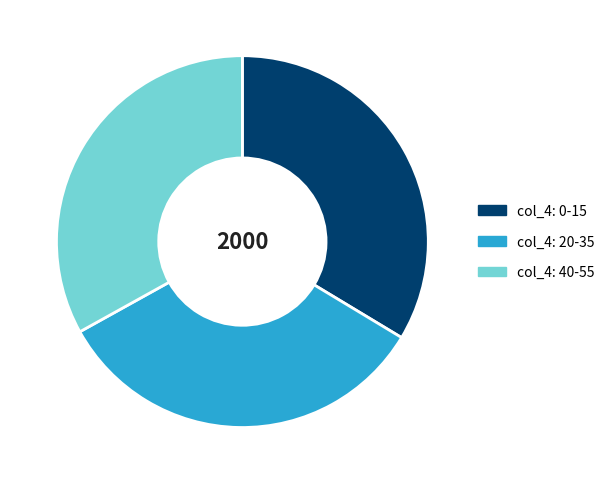

True or false: col_4: 20-35 accounts for 33% of the total.

True